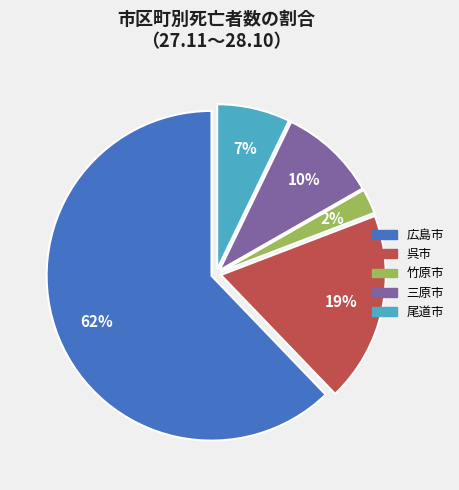

Which has a higher value, 竹原市 or 広島市?

広島市